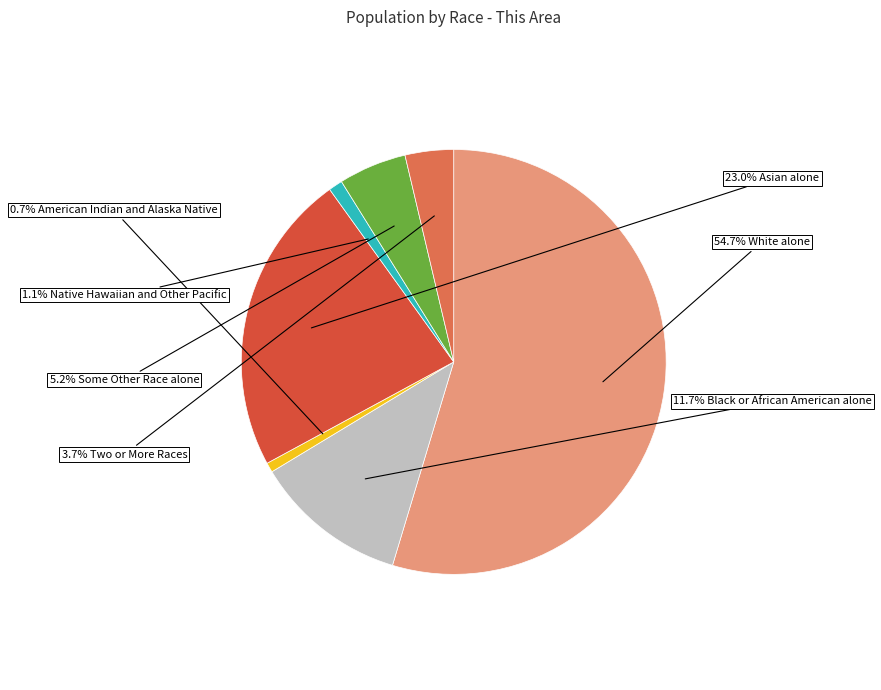

Does any single category account for the majority?

Yes